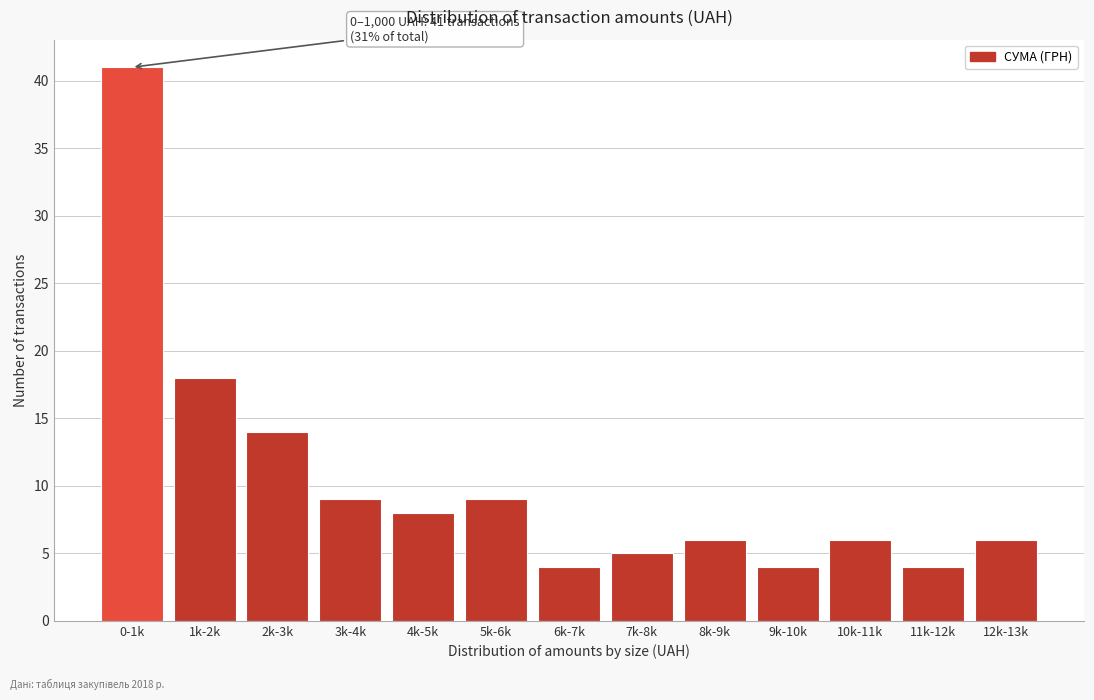

Reading left to right, list all the values displayed in this chart.

0-1k=41	1k-2k=18	2k-3k=14	3k-4k=9	4k-5k=8	5k-6k=9	6k-7k=4	7k-8k=5	8k-9k=6	9k-10k=4	10k-11k=6	11k-12k=4	12k-13k=6